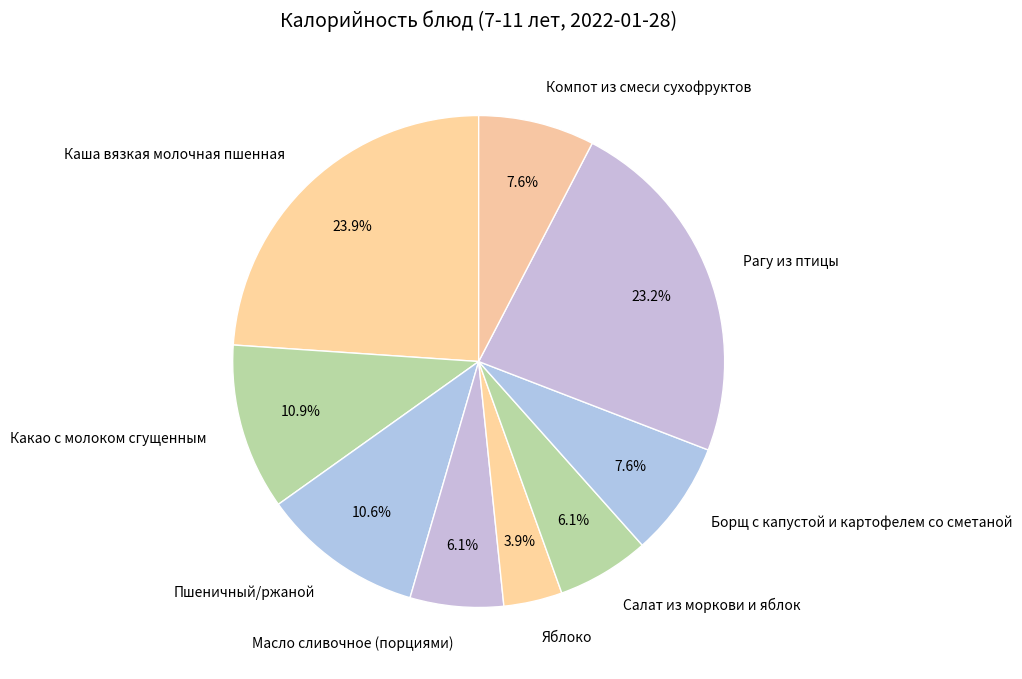

Which slice is the smallest?

Яблоко